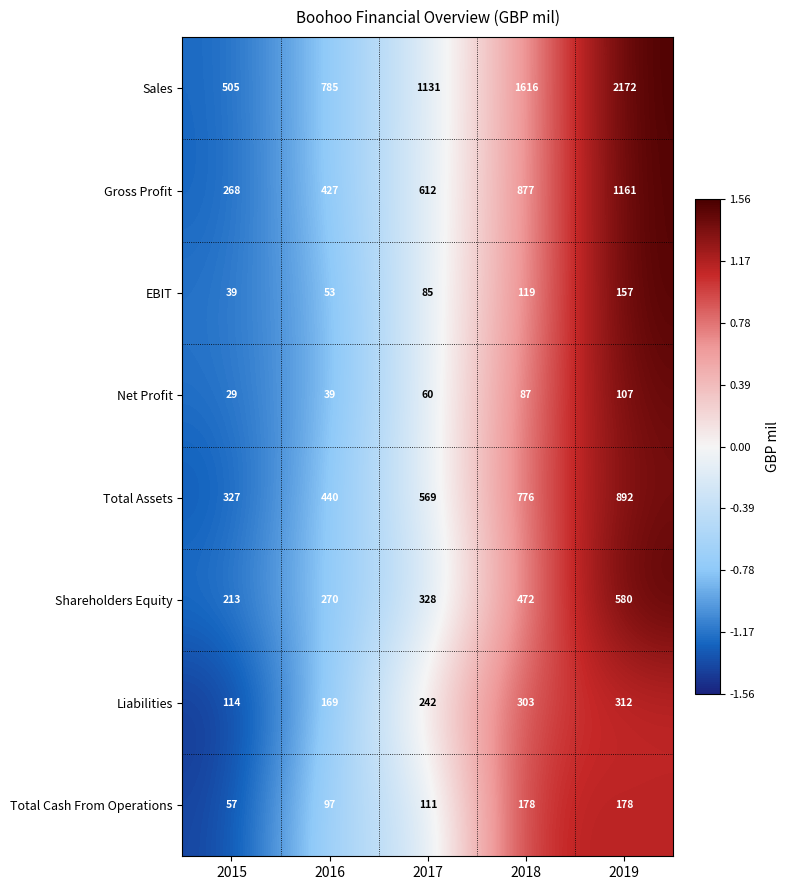

Which series has the largest range (max minus min)?

Sales